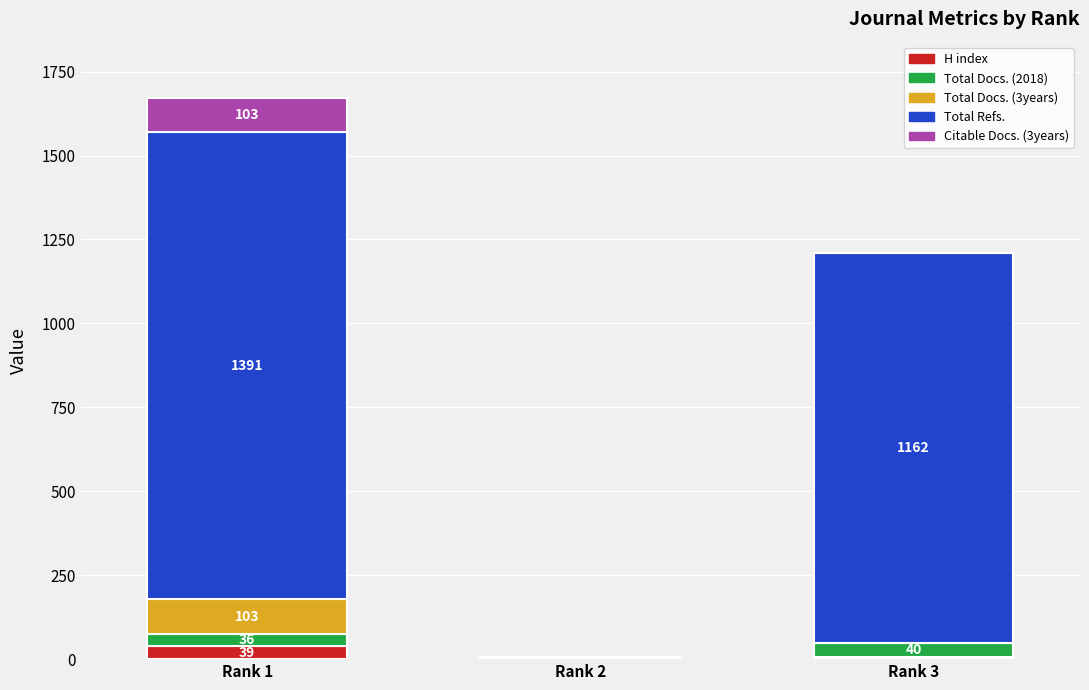

Does the chart contain stacked bars?

Yes